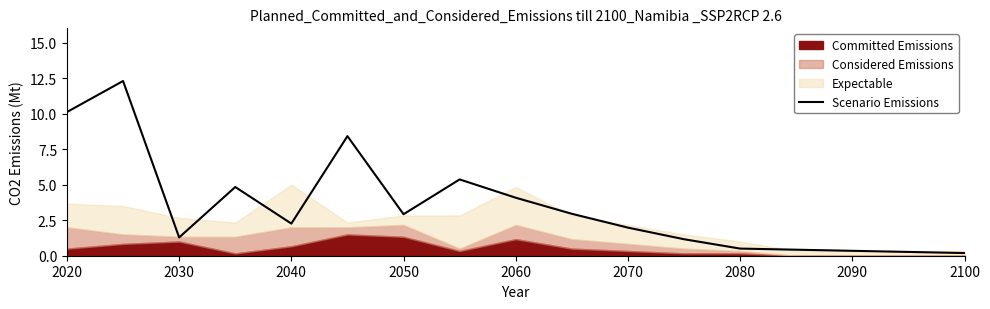

The Scenario Emissions series shows 3.2 at 2070. True or false?

False